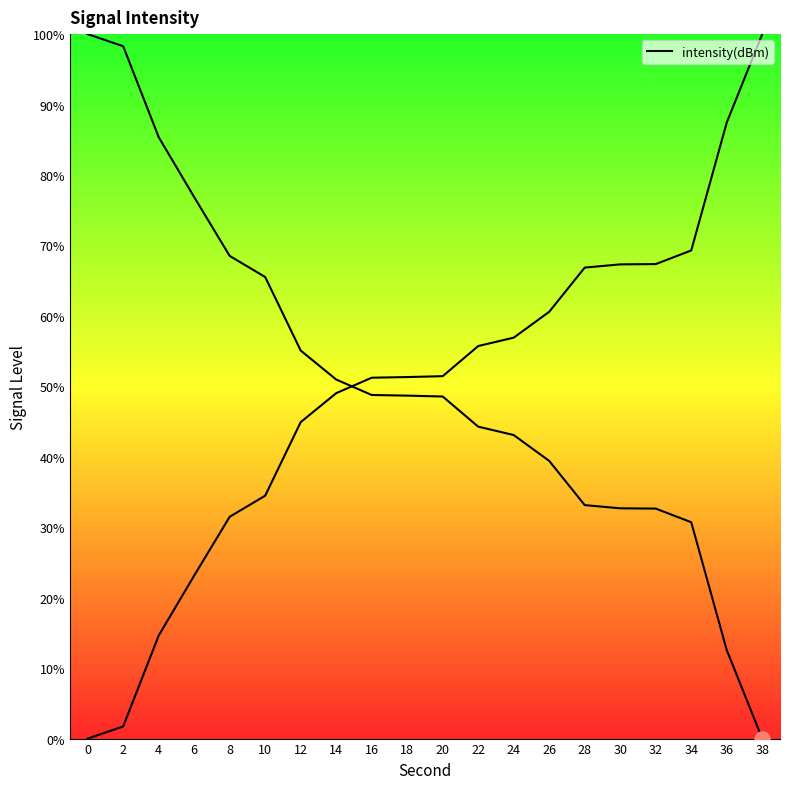

What is the ratio of the value at 14 to the value at 36?

4.1